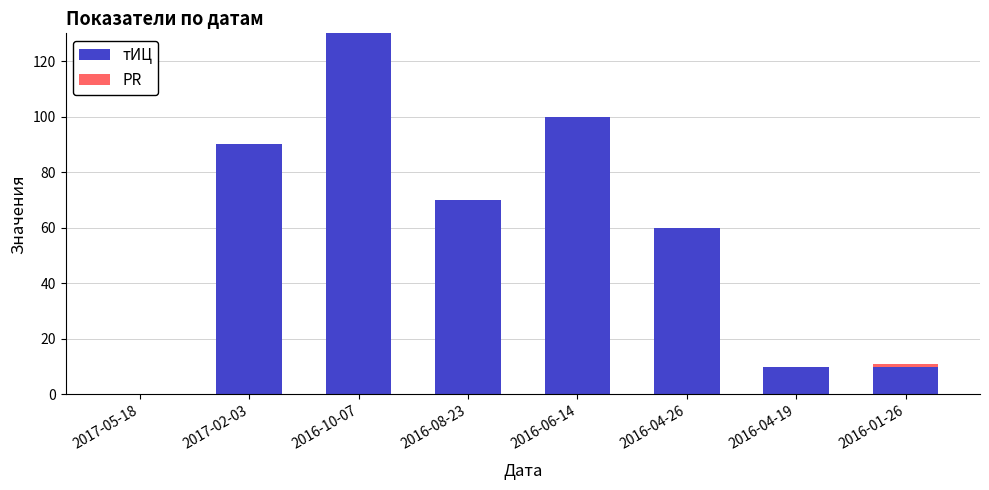

The value of тИЦ at 2016-04-26 is 100. True or false?

False